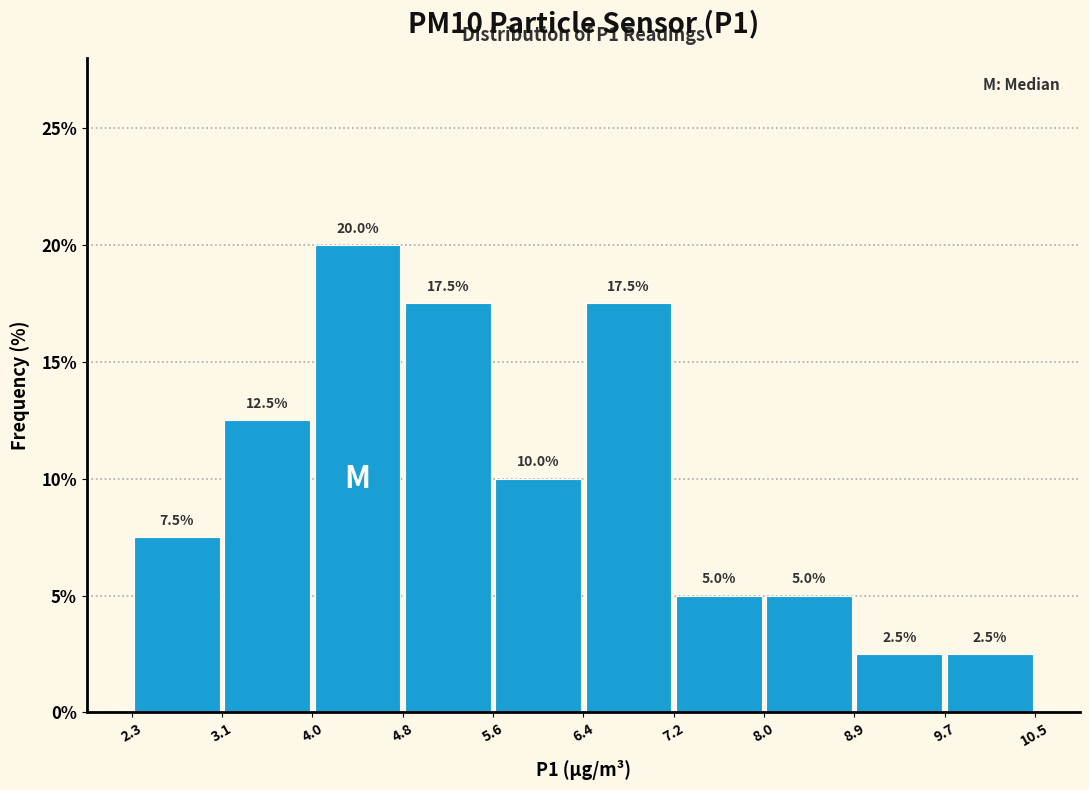

Reading left to right, transcribe this chart: for each bar, give the range it covers on the x-axis and its height.

2.3 to 3.1: 7.5
3.1 to 4.0: 12.5
4.0 to 4.8: 20.0
4.8 to 5.6: 17.5
5.6 to 6.4: 10.0
6.4 to 7.2: 17.5
7.2 to 8.0: 5.0
8.0 to 8.9: 5.0
8.9 to 9.7: 2.5
9.7 to 10.5: 2.5